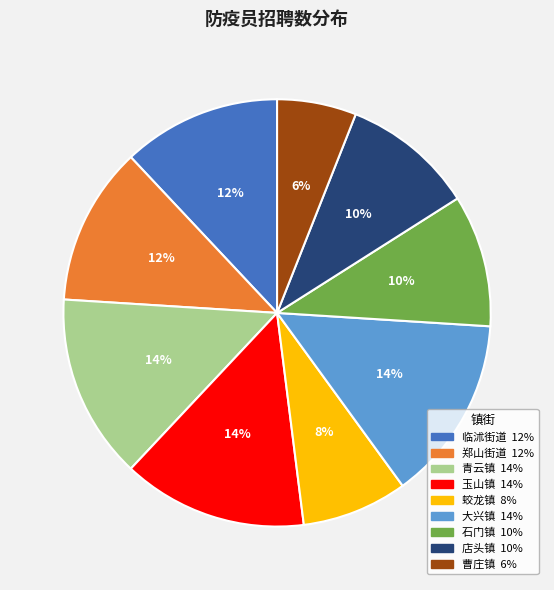

Which has a higher value, 临沭街道 or 石门镇?

临沭街道